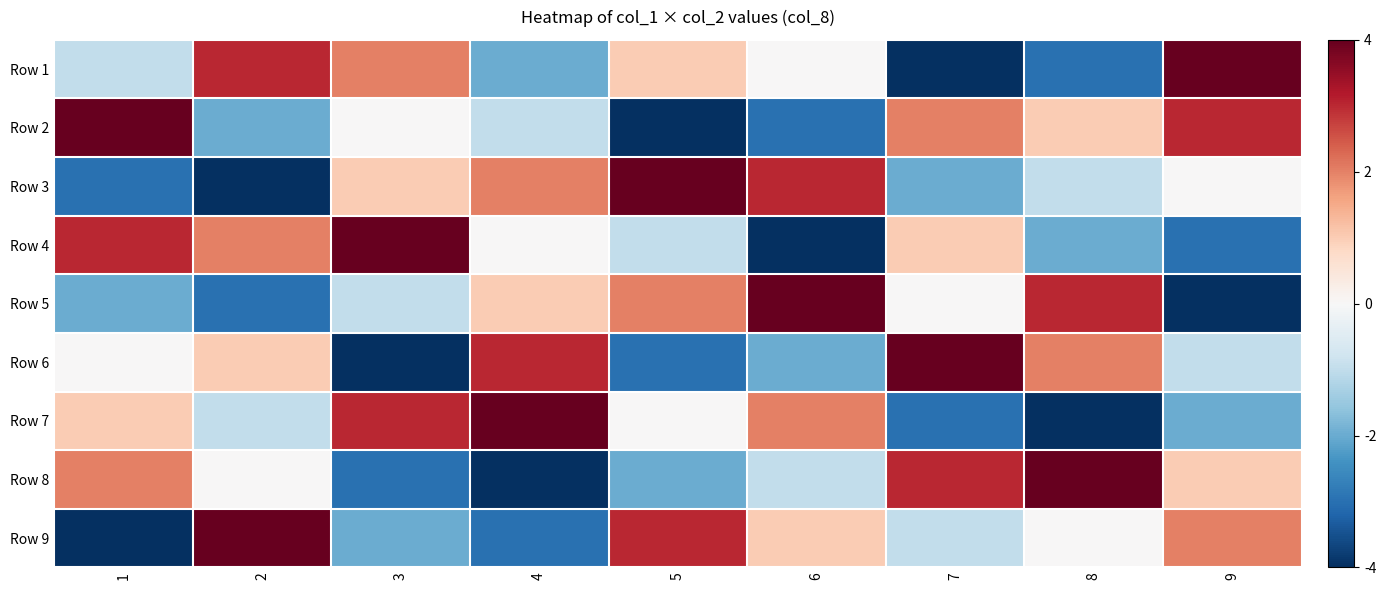

Between 5 and 7, which is larger?

5